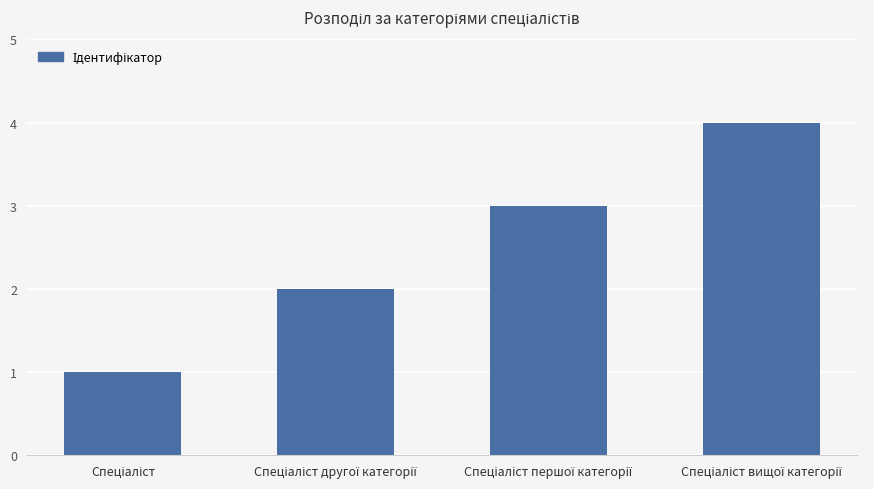

What is the maximum value shown in the chart?

4